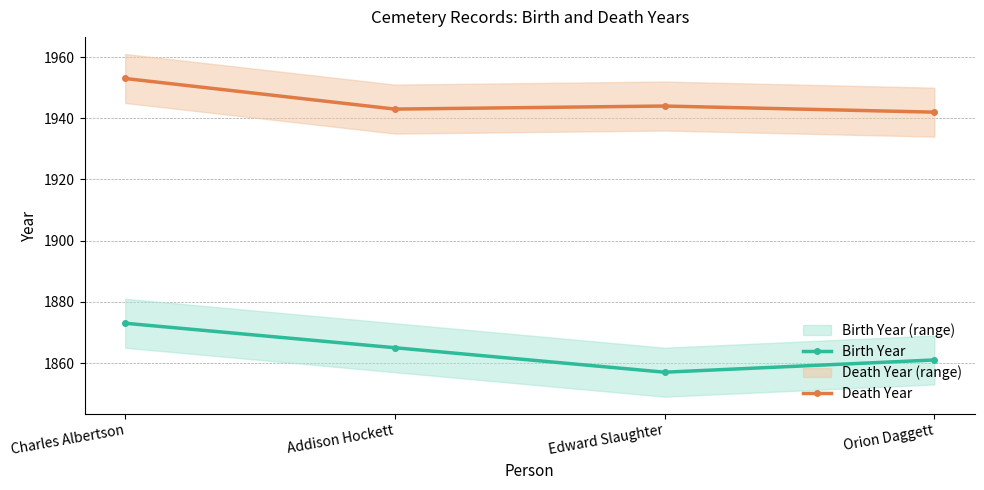

The value of Birth Year at Addison Hockett is 2554. True or false?

False